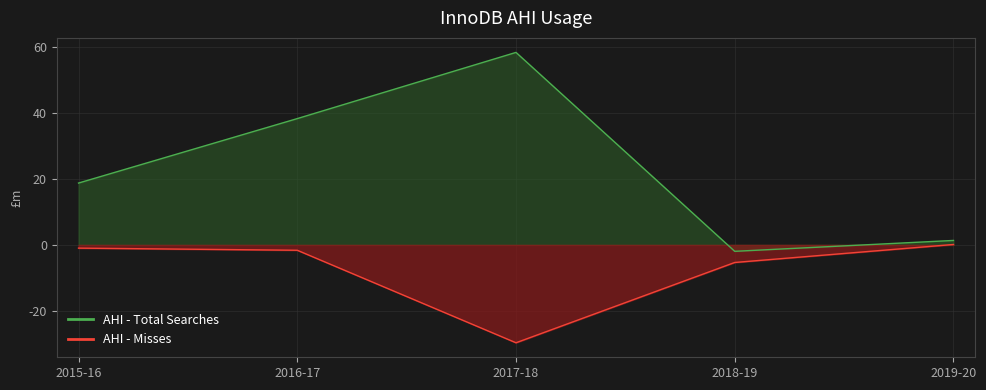

At which category does AHI - Misses reach its first local valley?

2017-18